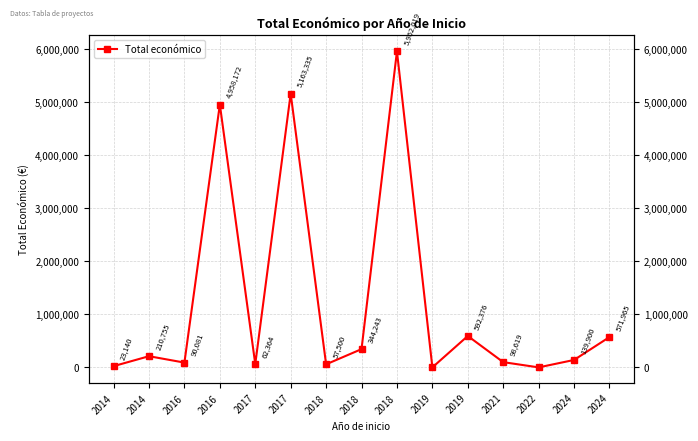

Where is the first local maximum?

2014